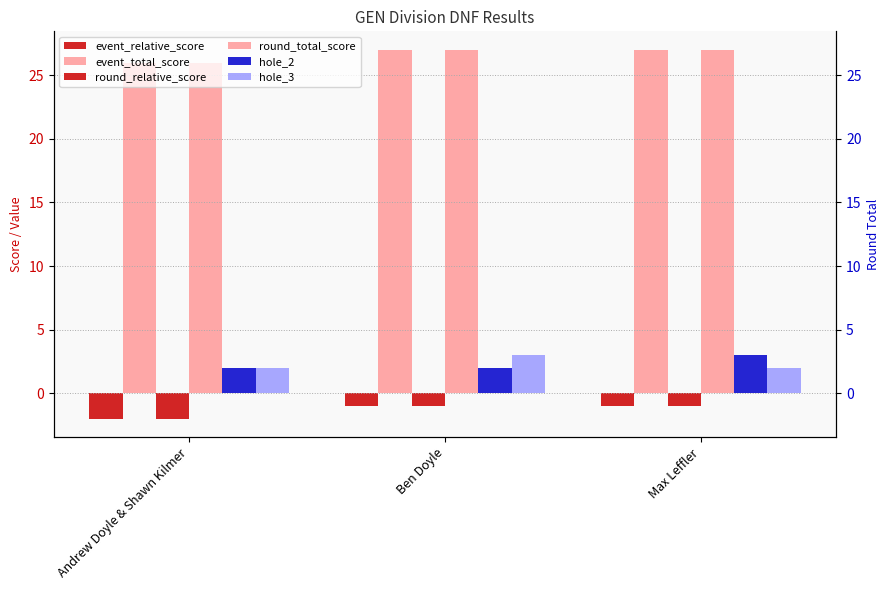

How many bars are there in each group?

6